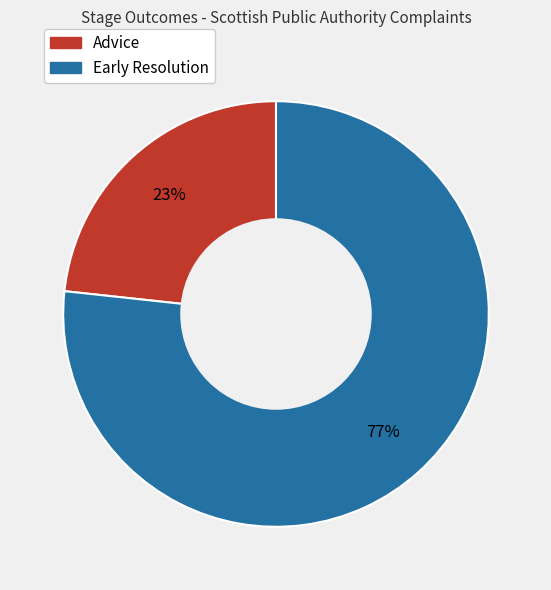

Do Advice and Early Resolution together represent more than half of the pie?

Yes